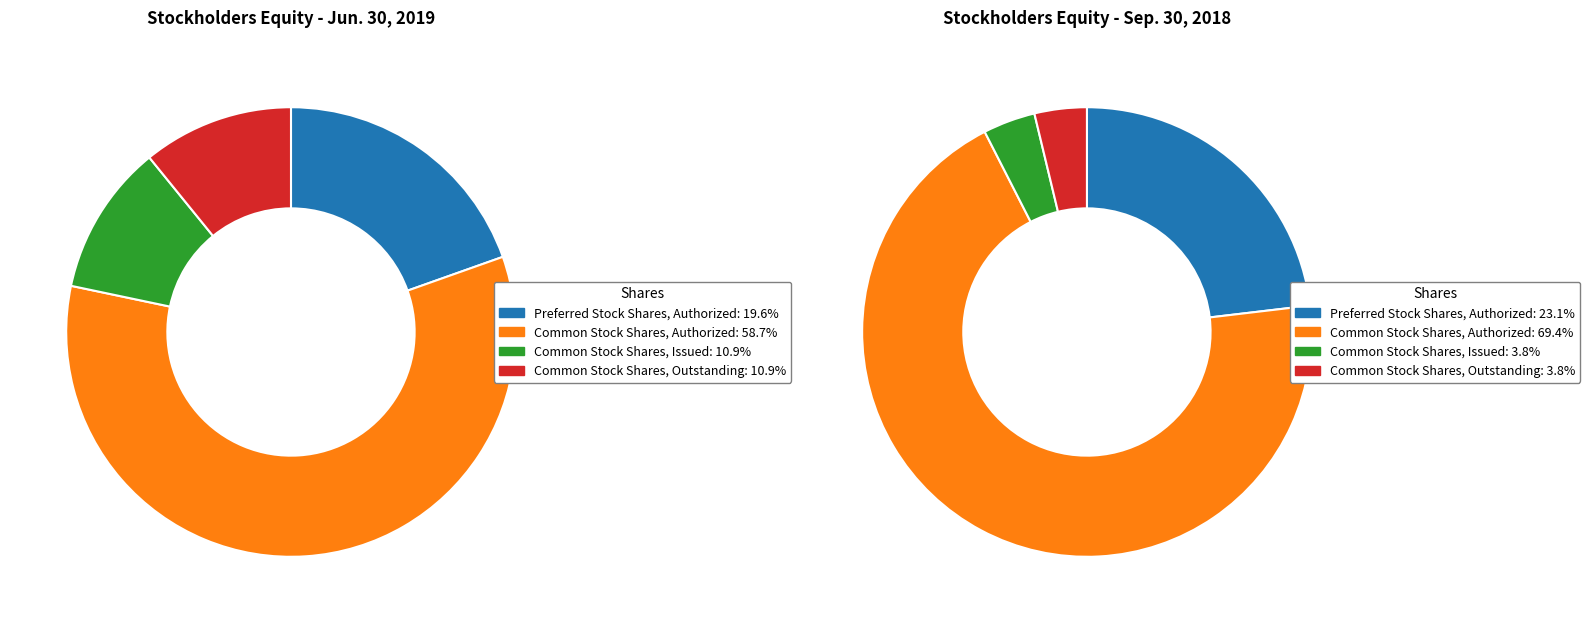

How many segments does this pie chart have?

4